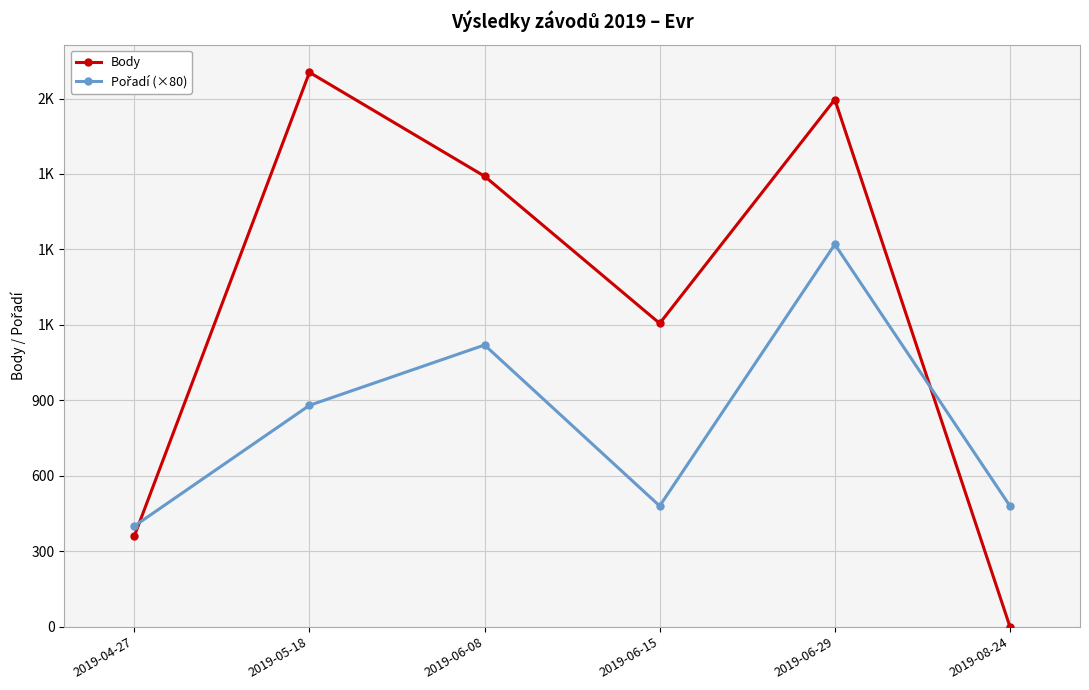

What position from the right is 2019-06-15?

3